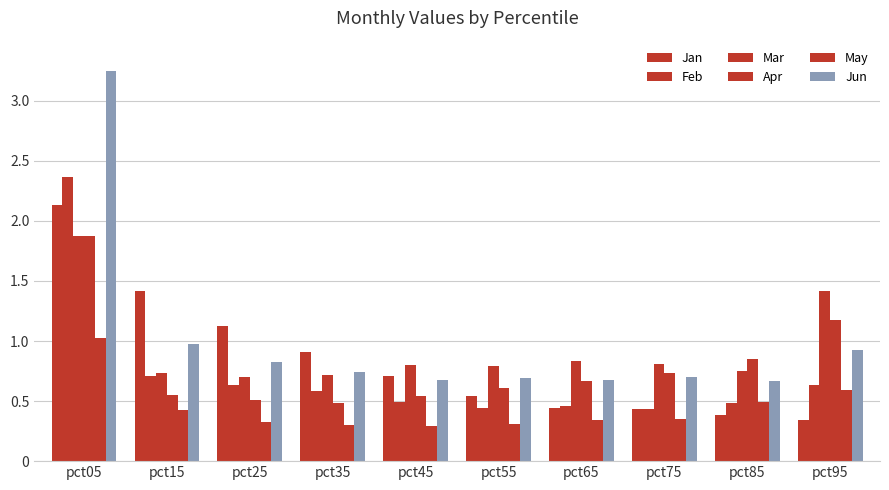

Where is Apr nearest to the value 1?

pct85